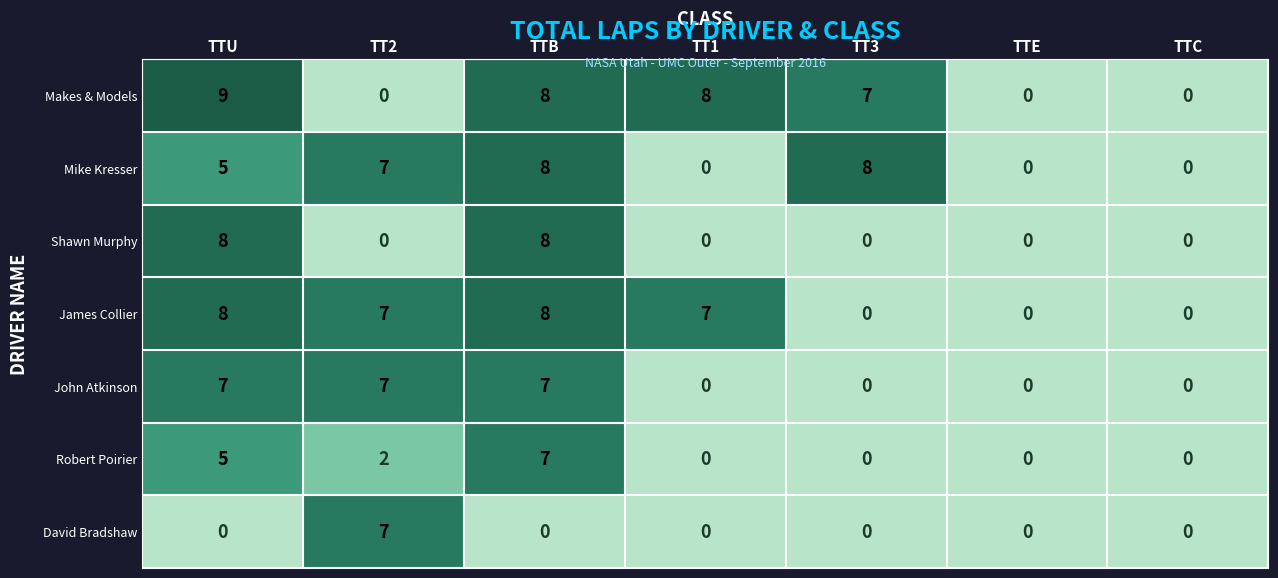

The Makes & Models series shows 0 at TTC. True or false?

True